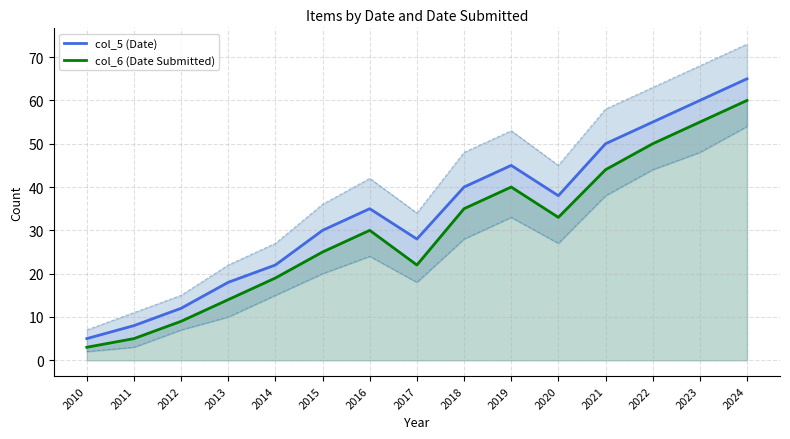

Between 2012 and 2018, which is larger?

2018